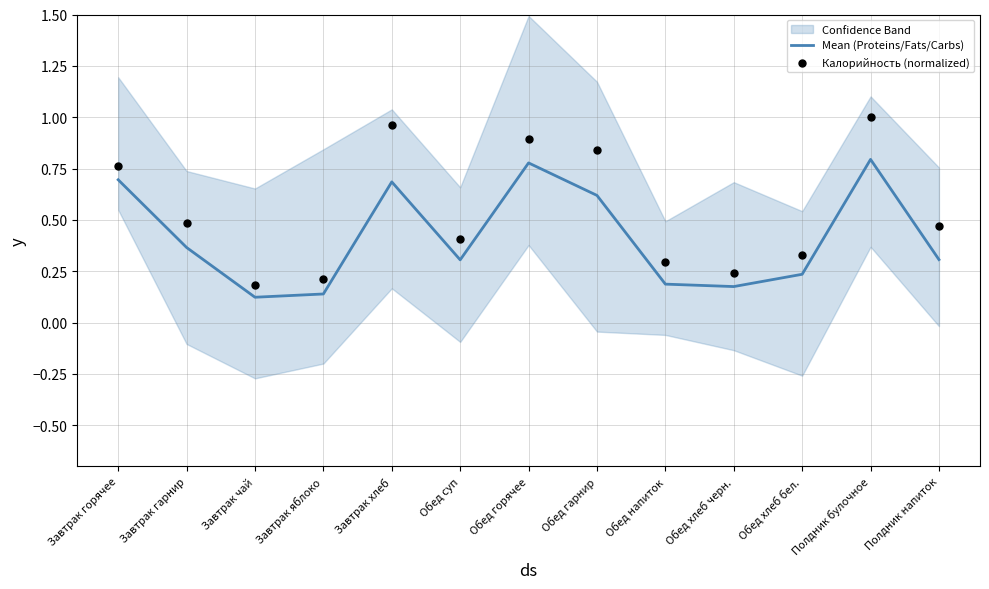

Which series reaches the maximum Y coordinate?

Калорийность (normalized)